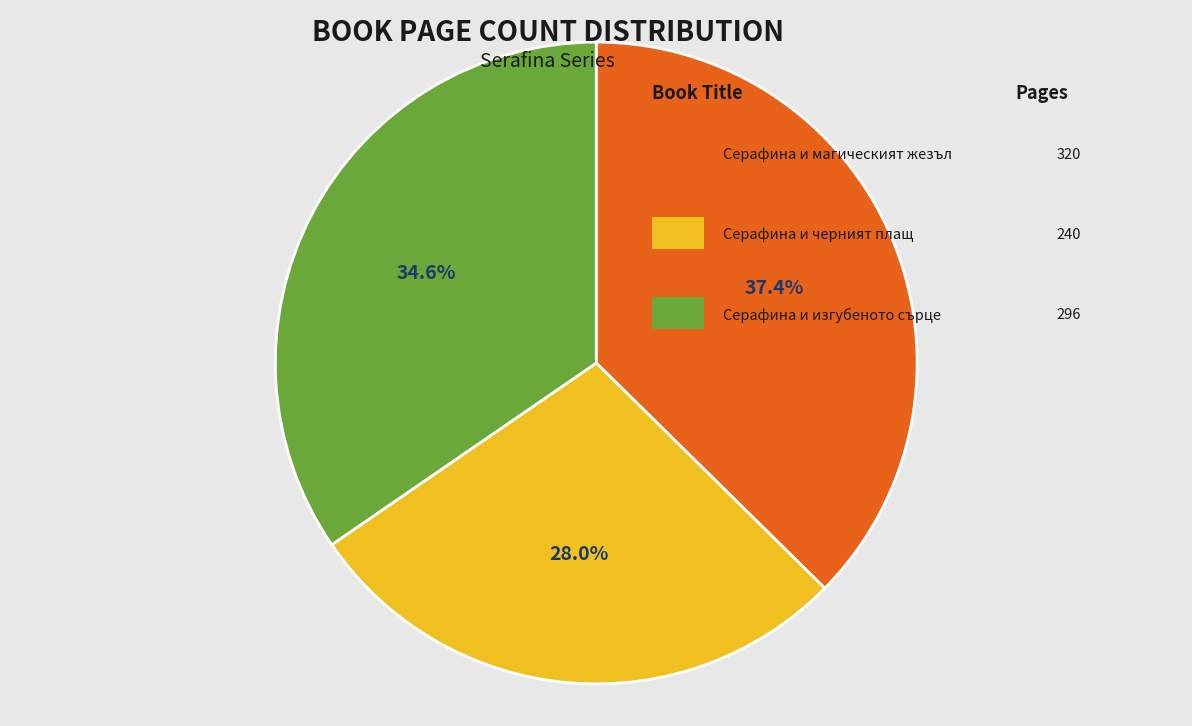

Is there a majority slice in this chart?

No